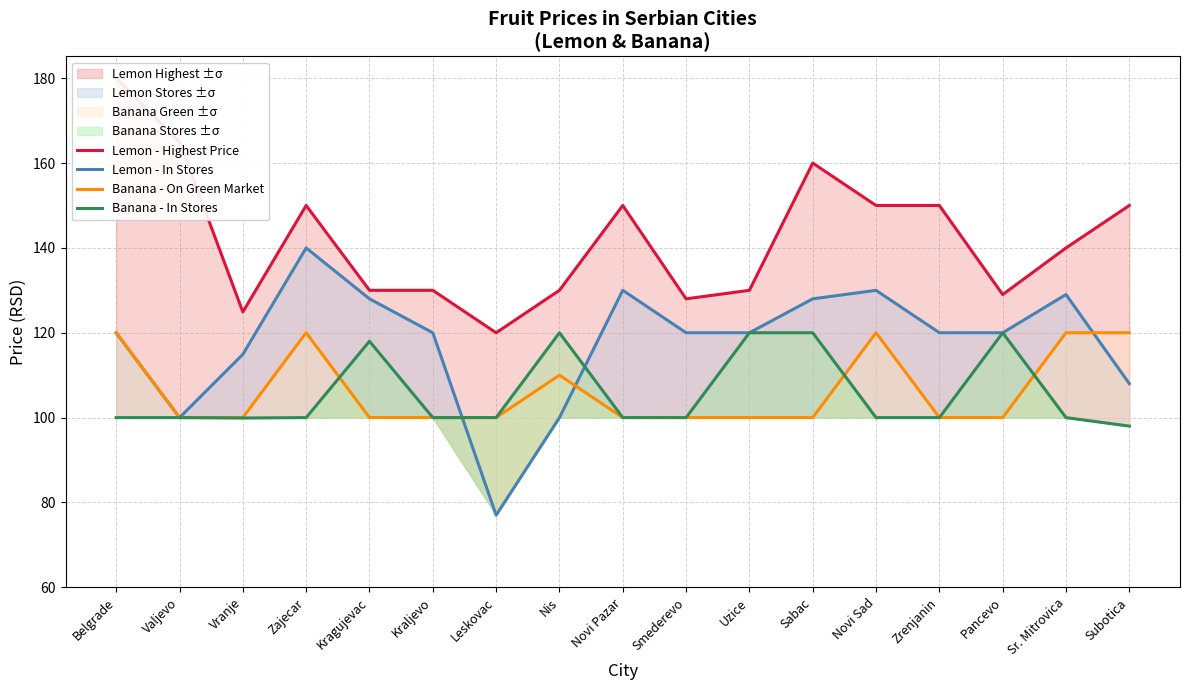

Count the Banana - On Green Market values in the range 100 to 120.

17